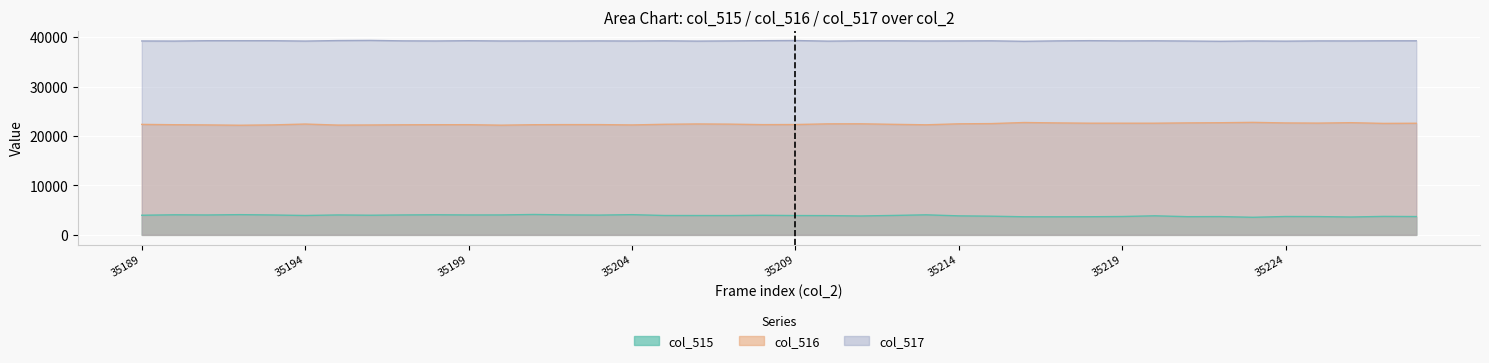

Reading left to right, transcribe all the data shown in this chart.

col_516: 22346	22279	22239	22175	22241	22414	22204	22226	22265	22281	22286	22189	22281	22301	22301	22236	22368	22433	22397	22298	22318	22454	22464	22358	22263	22461	22508	22725	22644	22588	22587	22587	22648	22682	22756	22639	22605	22692	22547	22577
col_517: 39217	39196	39271	39269	39271	39197	39302	39334	39240	39219	39272	39217	39222	39214	39233	39211	39247	39191	39229	39278	39307	39186	39248	39247	39217	39228	39248	39149	39236	39279	39234	39251	39206	39154	39219	39182	39232	39227	39254	39254
col_515: 3972	4060	4025	4091	4023	3924	4029	3975	4030	4064	4027	4032	4124	4040	4001	4088	3920	3911	3909	3959	3910	3895	3823	3930	4055	3846	3779	3661	3655	3668	3714	3856	3681	3699	3560	3714	3698	3616	3734	3704